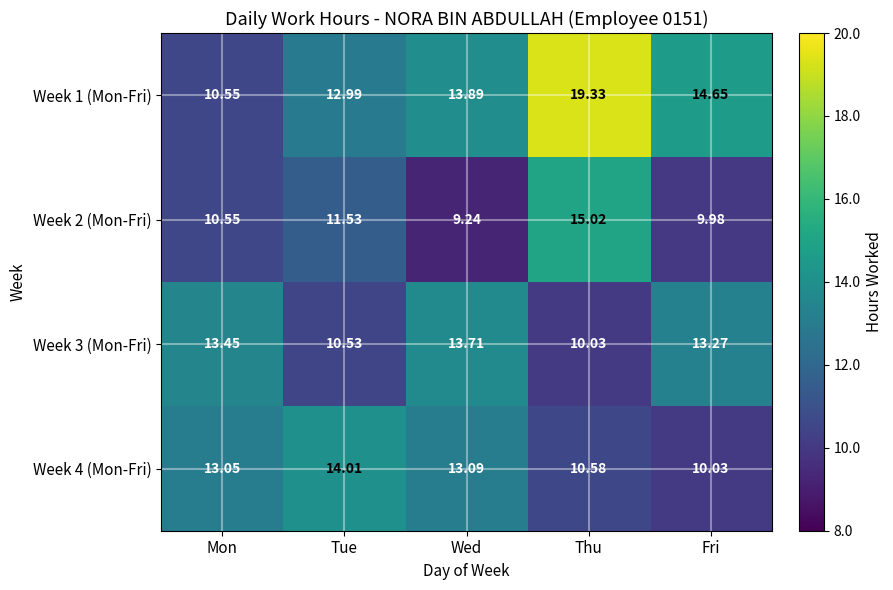

At which label does Week 4 (Mon-Fri) reach its peak?

Tue